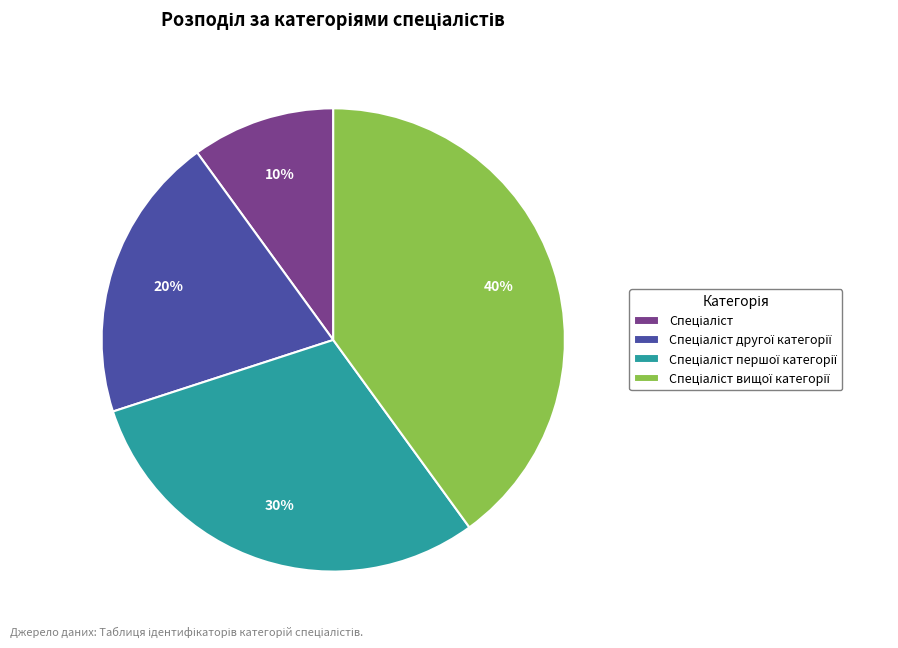

Is there any slice that represents more than half of the pie?

No